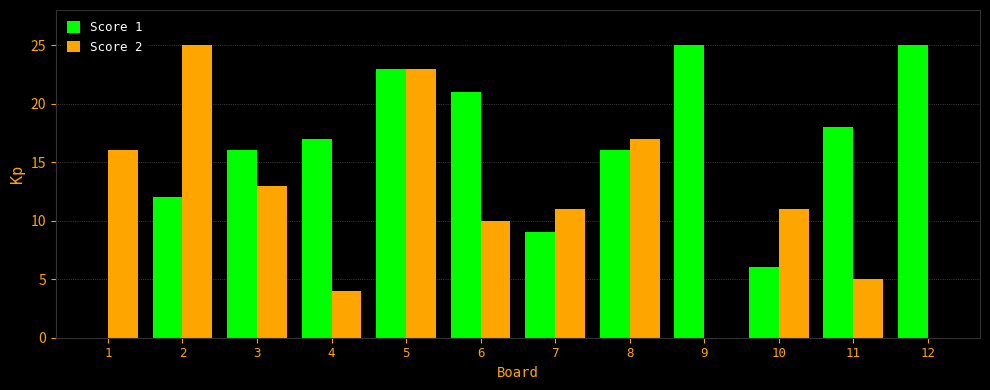

Is it true that Score 2 equals 25 at 2?

True